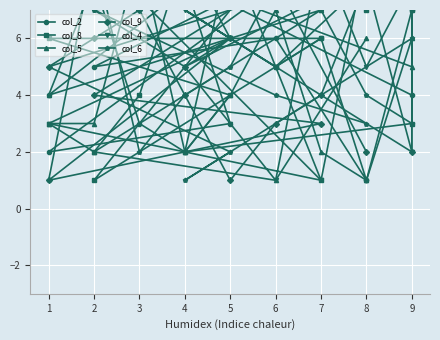

Which series ends up on top after the final intersection of col_2 and col_4?

col_4